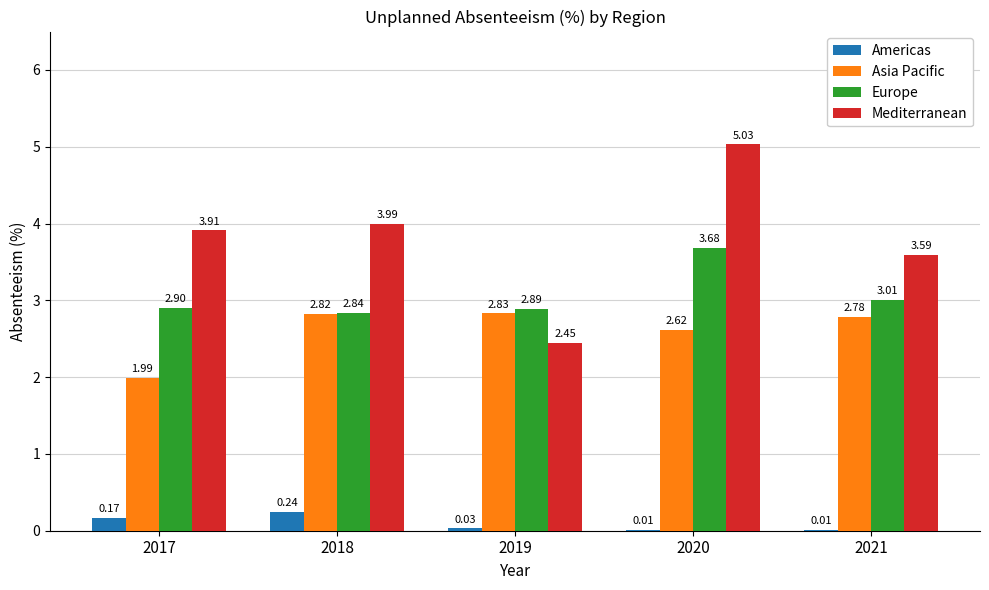

How many distinct data groups are displayed?

4